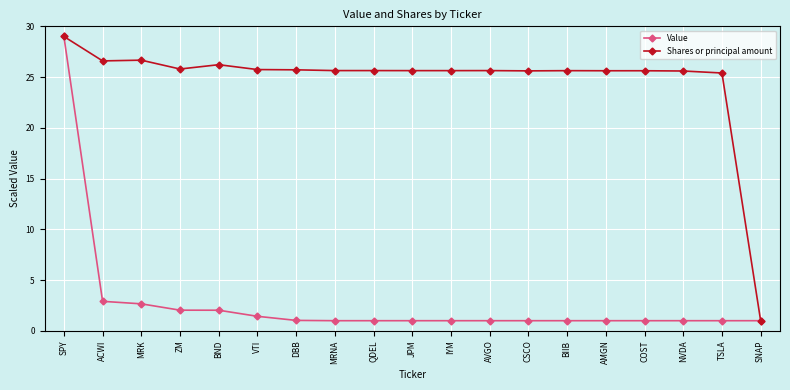

What is the spread (max minus min) of values at BND?

24.2